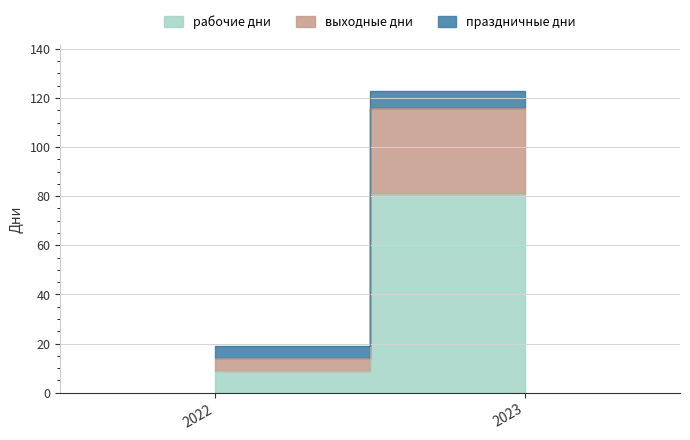

What is the difference between the maximum and minimum values in the рабочие дни series?

72